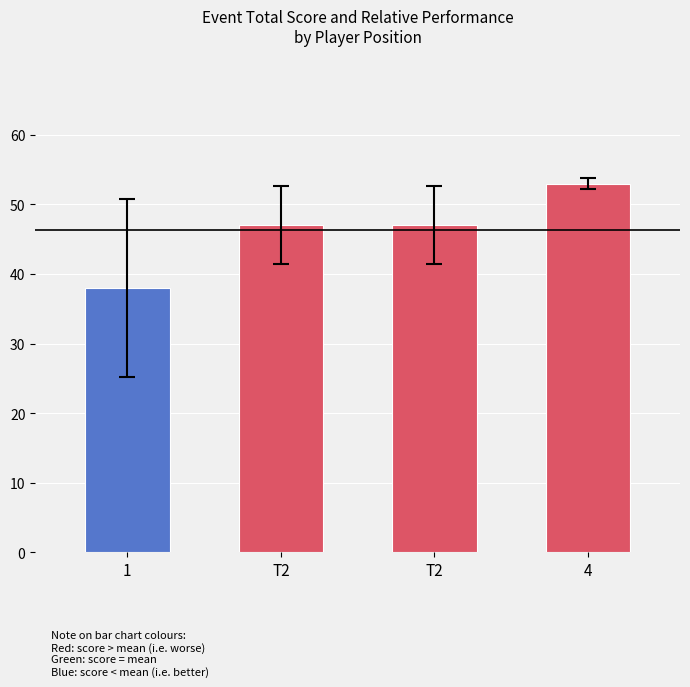

How many categories are shown in the chart?

4